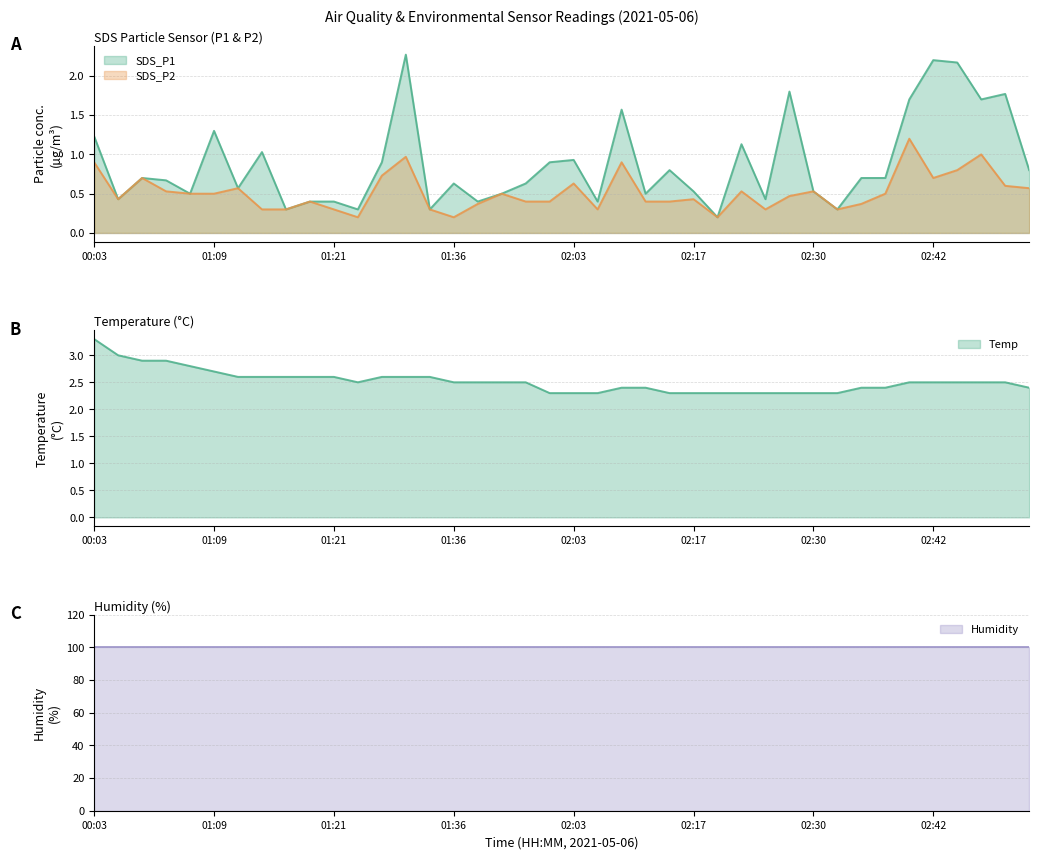

True or false: SDS_P2 has more than 0 points higher than both neighbors.

True